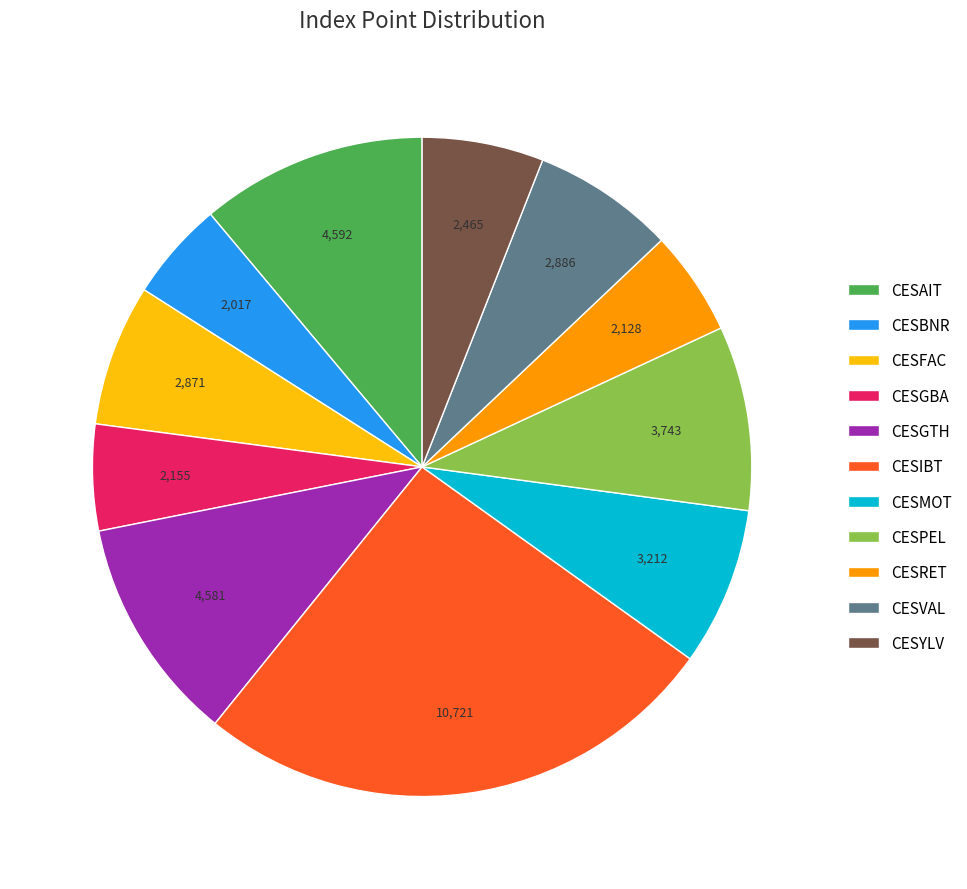

Is the sum of CESVAL and CESRET greater than half?

No